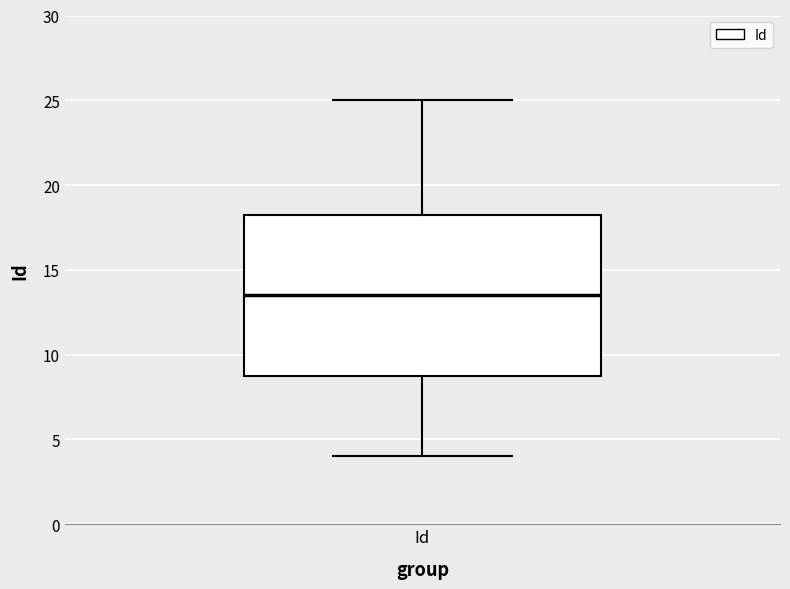

Read this box plot against the y-axis: the position of the median line, the range covered by the box, and the ends of both whiskers. The values are not printed on the chart, so give them approximately, as read against the axis.

median 13.5, box 9.0 to 18.5, whiskers 4.0 to 25.0